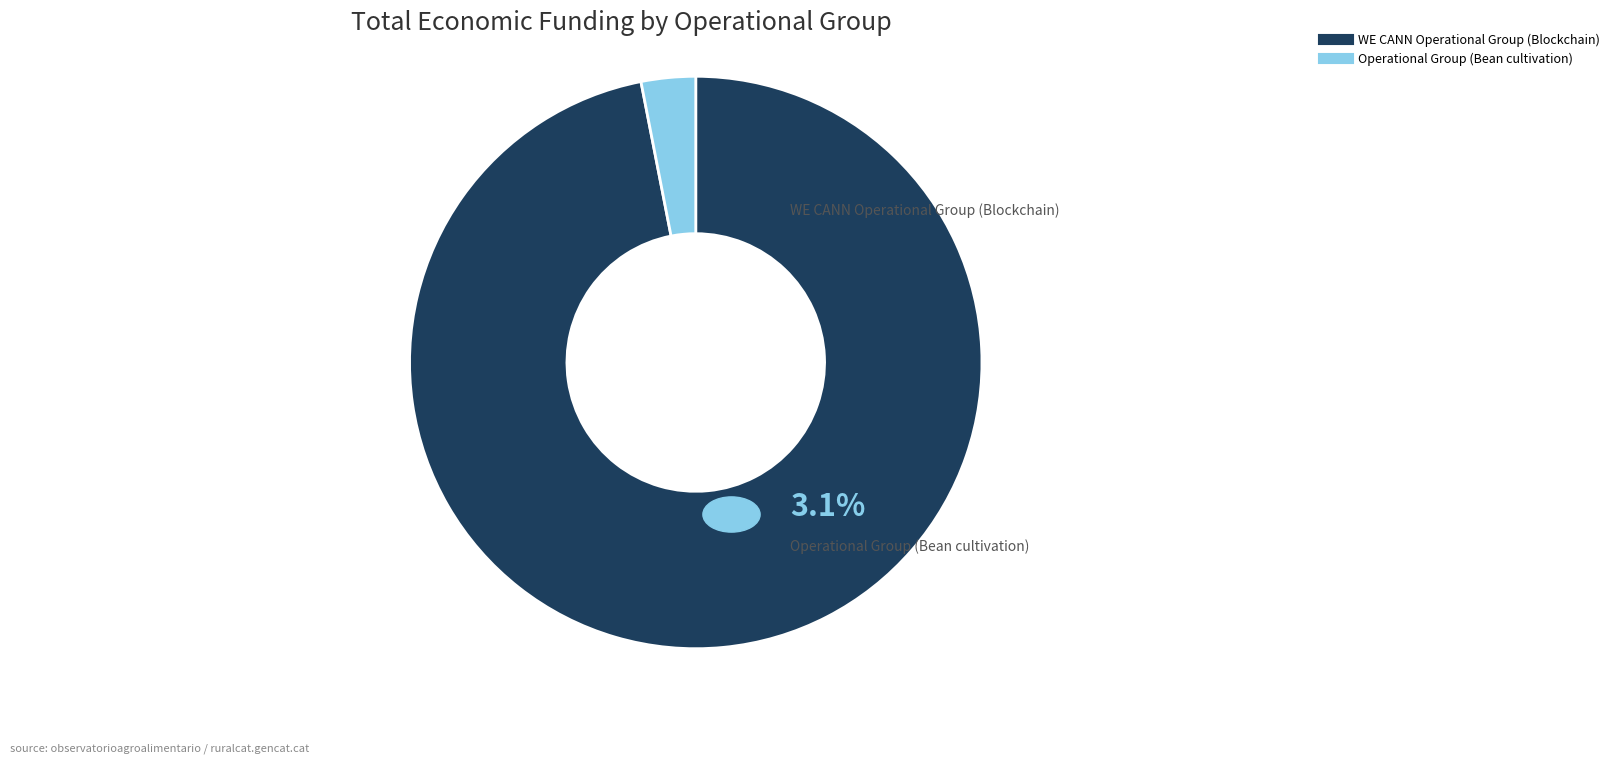

Which slice represents more than half of the pie?

WE CANN Operational Group (Blockchain)